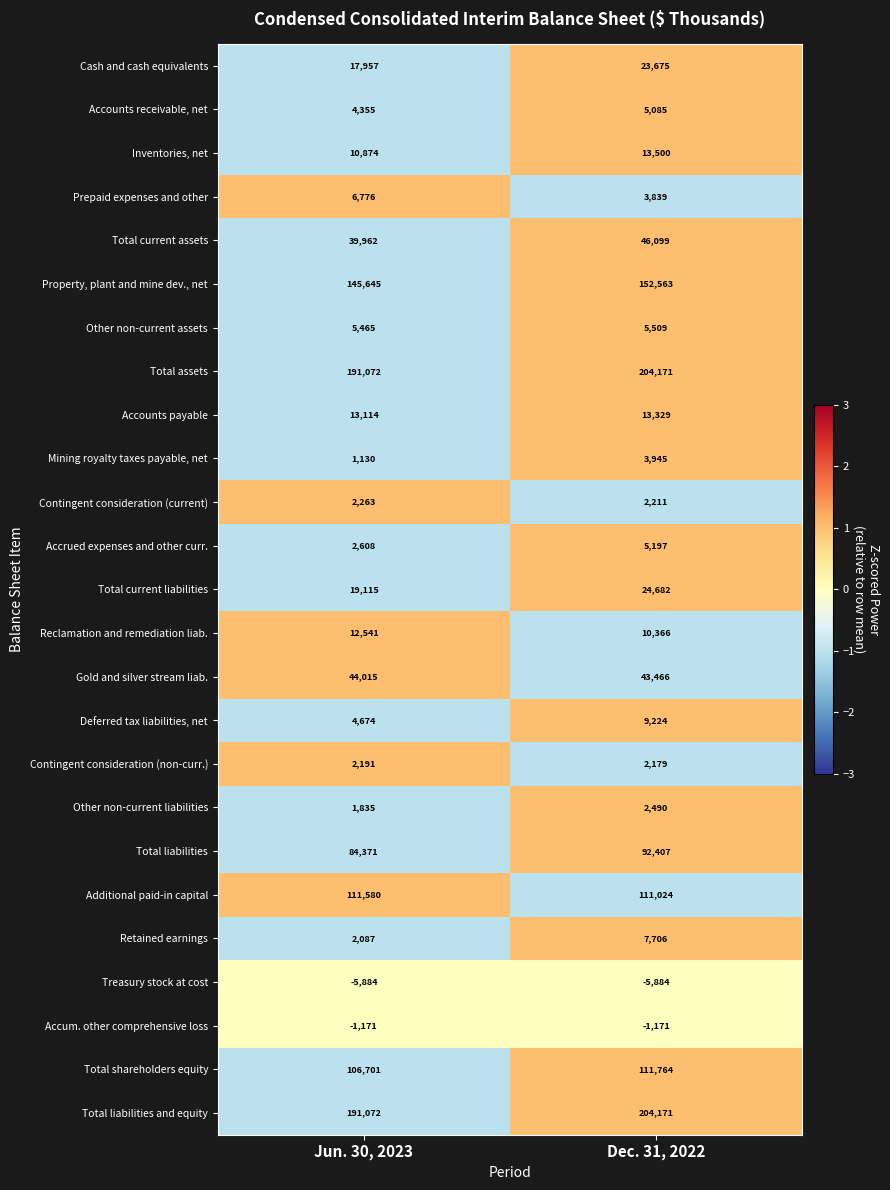

True or false: Prepaid expenses and other has a value of 1028 at Dec. 31, 2022.

False